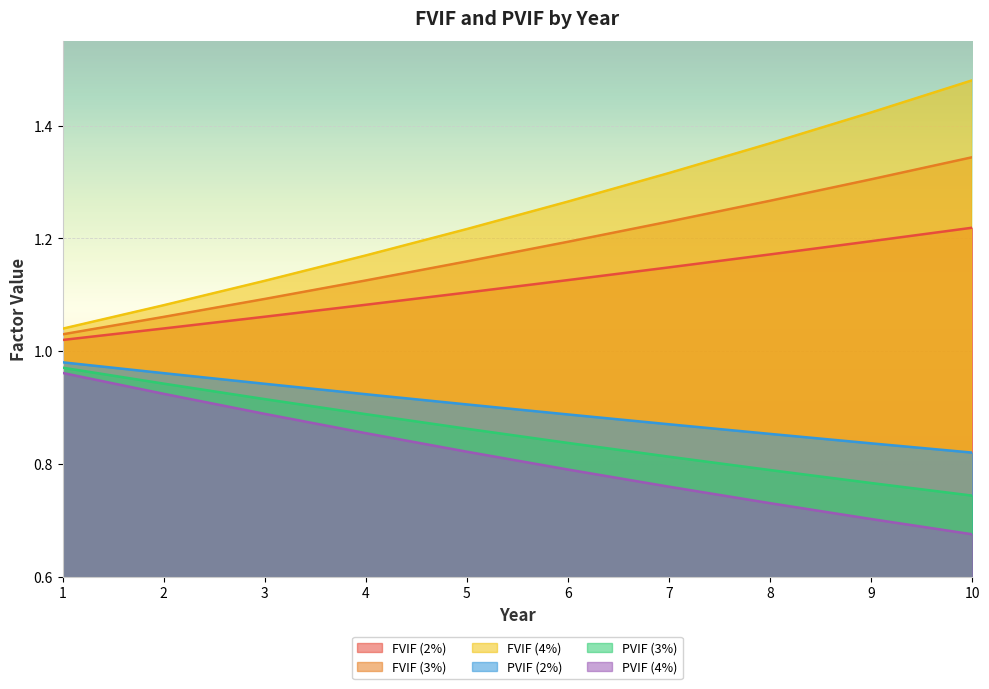

Reading left to right, what are all the values shown in this chart?

FVIF (2%): 1=1.0	2=1.0	3=1.1	4=1.1	5=1.1	6=1.1	7=1.1	8=1.2	9=1.2	10=1.2
FVIF (3%): 1=1.0	2=1.1	3=1.1	4=1.1	5=1.2	6=1.2	7=1.2	8=1.3	9=1.3	10=1.3
FVIF (4%): 1=1.0	2=1.1	3=1.1	4=1.2	5=1.2	6=1.3	7=1.3	8=1.4	9=1.4	10=1.5
PVIF (2%): 1=1.0	2=1.0	3=0.9	4=0.9	5=0.9	6=0.9	7=0.9	8=0.9	9=0.8	10=0.8
PVIF (3%): 1=1.0	2=0.9	3=0.9	4=0.9	5=0.9	6=0.8	7=0.8	8=0.8	9=0.8	10=0.7
PVIF (4%): 1=1.0	2=0.9	3=0.9	4=0.9	5=0.8	6=0.8	7=0.8	8=0.7	9=0.7	10=0.7